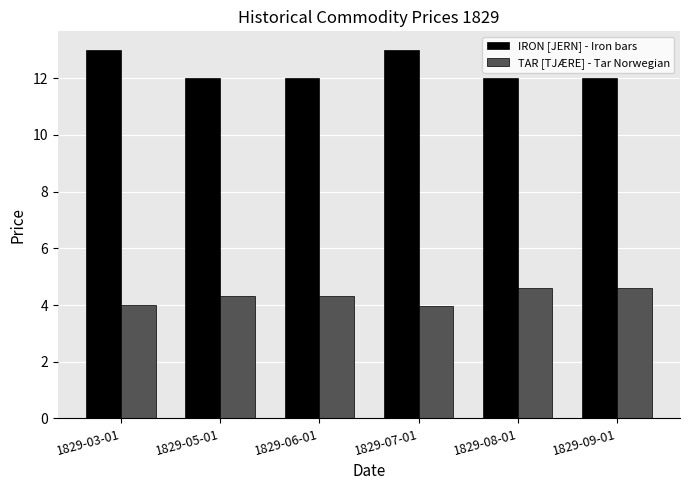

Reading right to left, transcribe all the data shown in this chart.

IRON [JERN] - Iron bars: 12.0	12.0	13.0	12.0	12.0	13.0
TAR [TJÆRE] - Tar Norwegian: 4.6	4.6	4.0	4.3	4.3	4.0